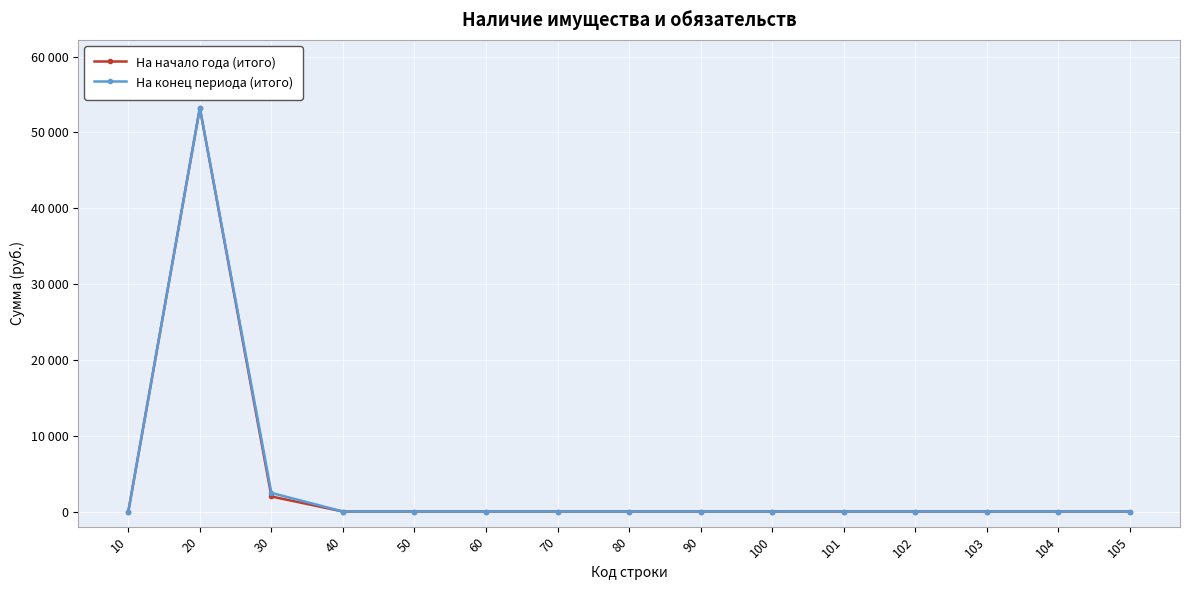

Is this an area chart (filled region under the line)?

No